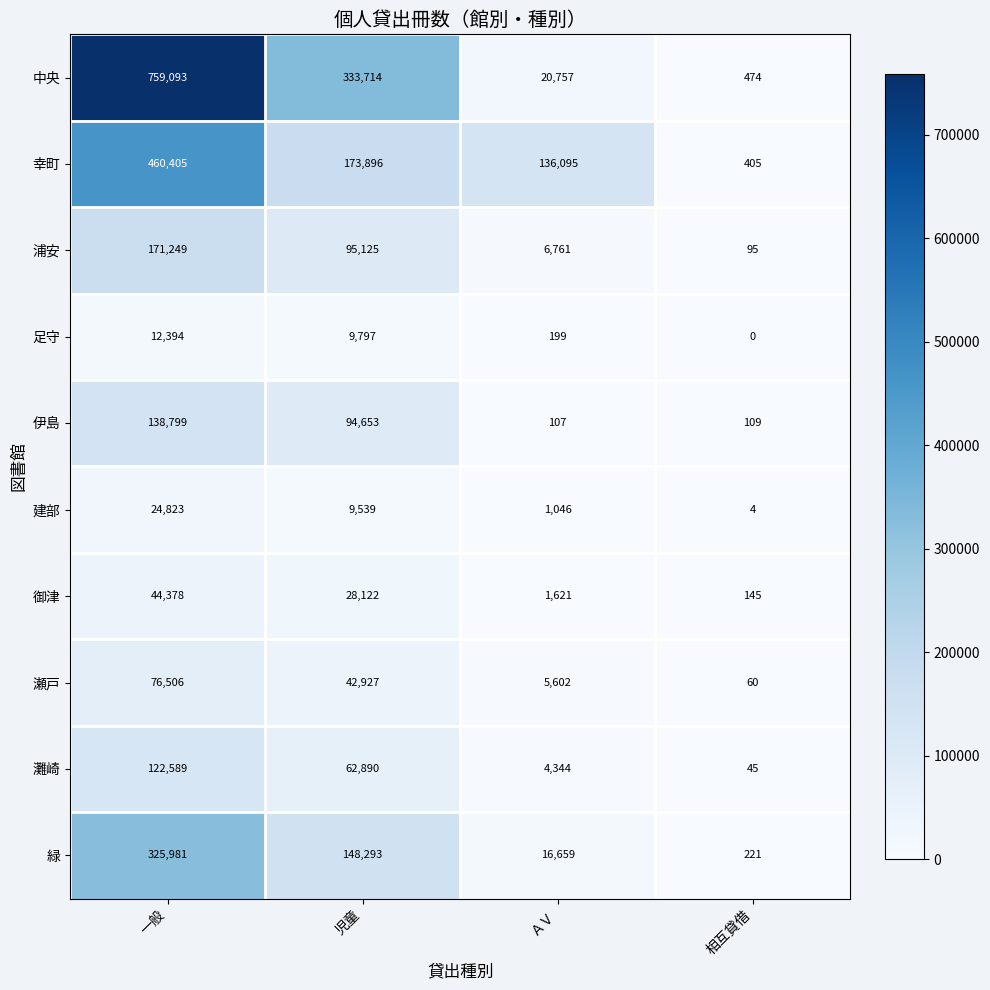

Where does the 瀬戸 series first go above 42927?

一般